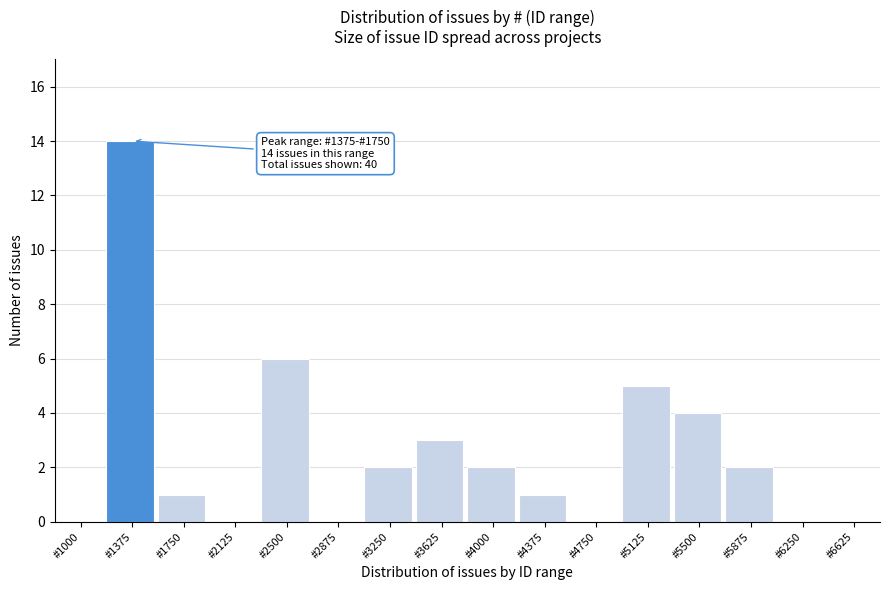

Reading left to right, list all the values displayed in this chart.

#1000=0	#1375=14	#1750=1	#2125=0	#2500=6	#2875=0	#3250=2	#3625=3	#4000=2	#4375=1	#4750=0	#5125=5	#5500=4	#5875=2	#6250=0	#6625=0